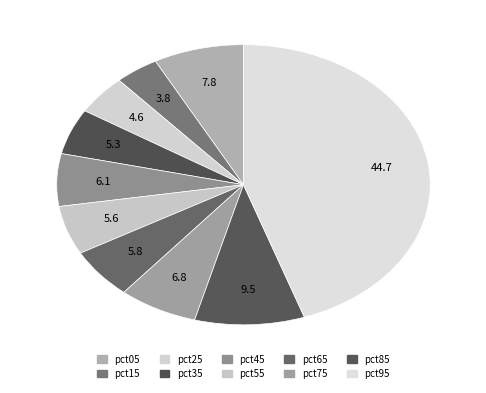

Does pct85 account for over 50% of the chart?

No